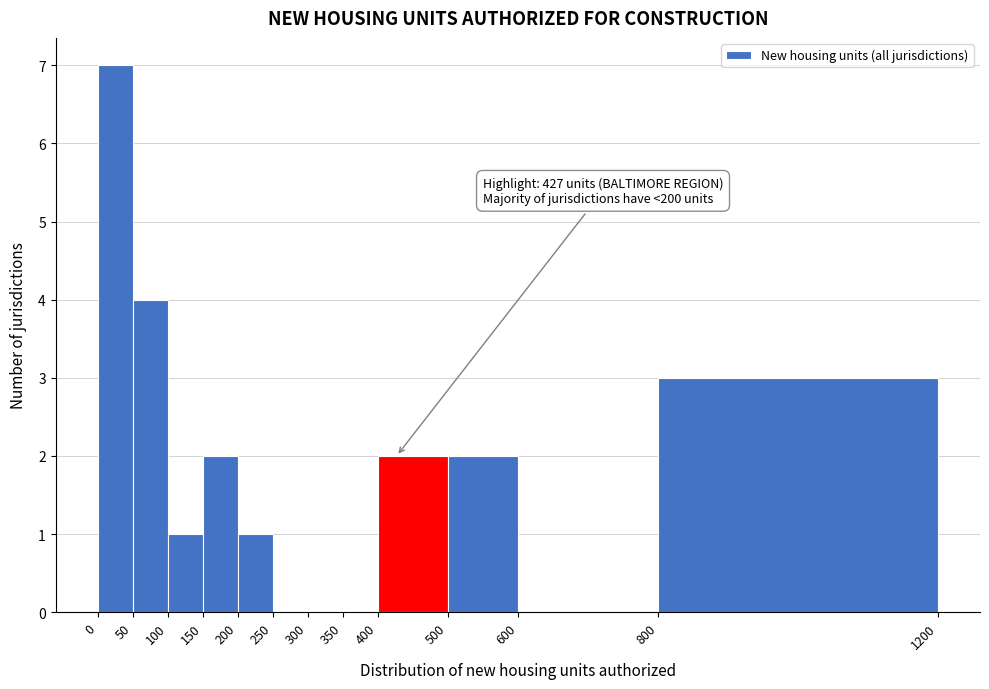

Over which range of the x-axis is the bar tallest?

0 to 50